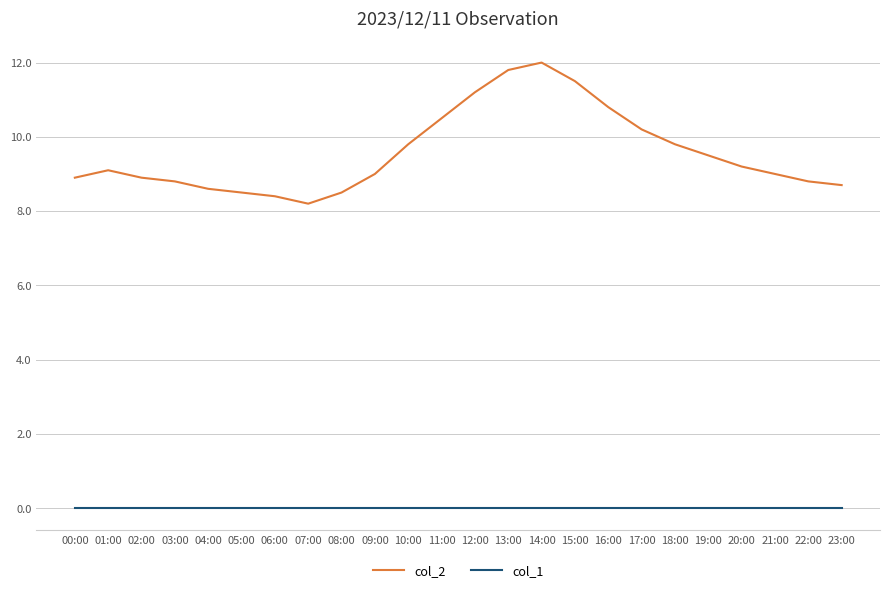

Reading left to right, transcribe all the data shown in this chart.

col_2: 8.9	9.1	8.9	8.8	8.6	8.5	8.4	8.2	8.5	9.0	9.8	10.5	11.2	11.8	12.0	11.5	10.8	10.2	9.8	9.5	9.2	9.0	8.8	8.7
col_1: 0.0	0.0	0.0	0.0	0.0	0.0	0.0	0.0	0.0	0.0	0.0	0.0	0.0	0.0	0.0	0.0	0.0	0.0	0.0	0.0	0.0	0.0	0.0	0.0